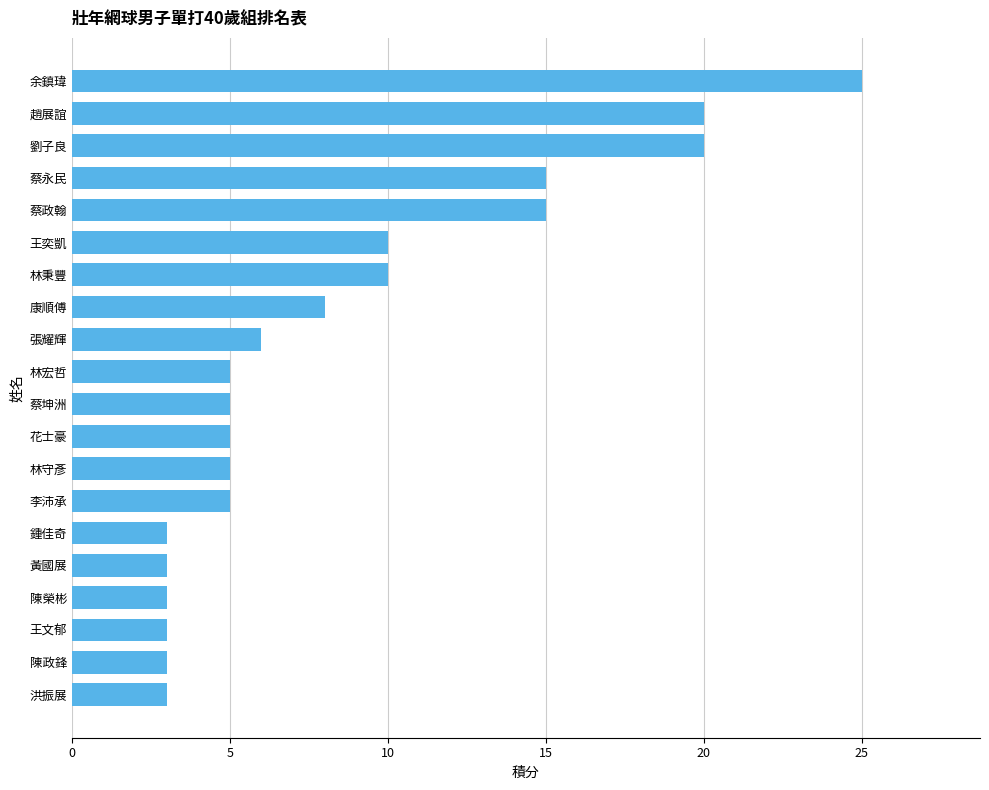

What is the minimum value shown in the chart?

3